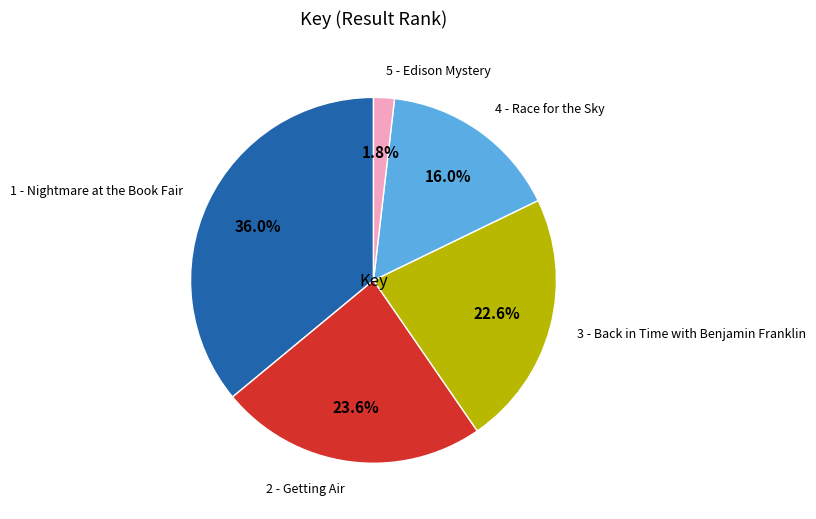

Count the number of slices in the pie.

5